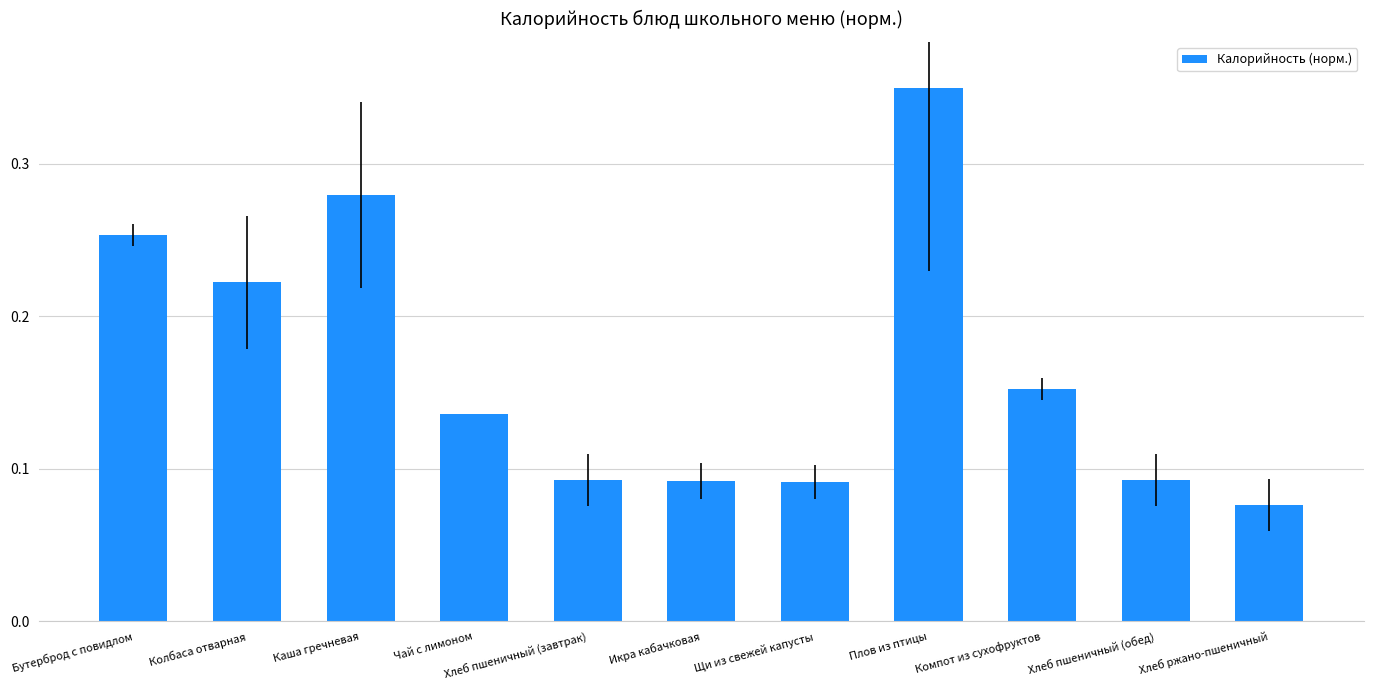

Which label corresponds to the largest value in the chart?

Плов из птицы